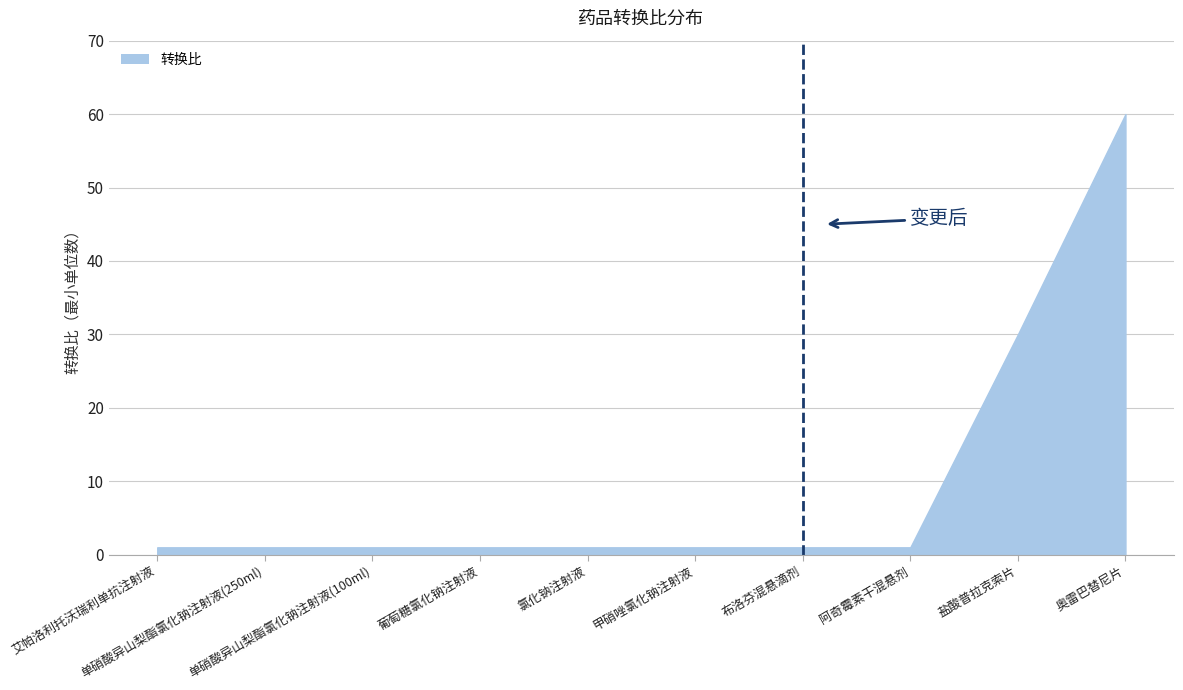

What is the difference between the maximum and second lowest values?

59